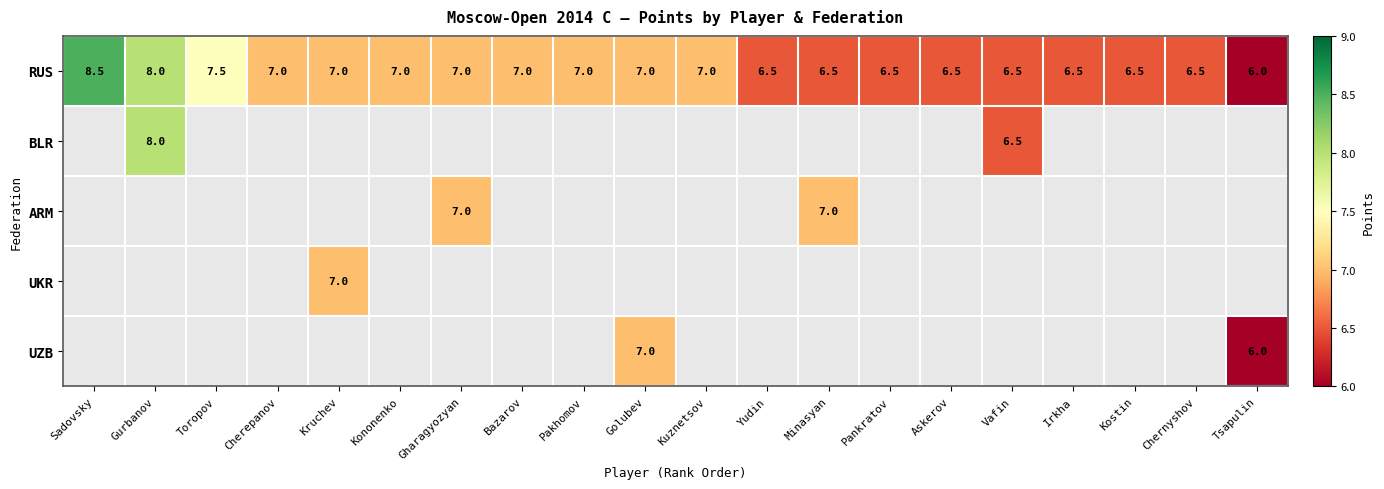

Which series changed the most between Pakhomov and Minasyan?

RUS